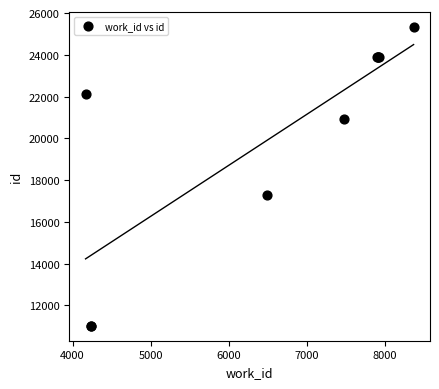

What Y value in the scatter plot is closest to 18171?

17266